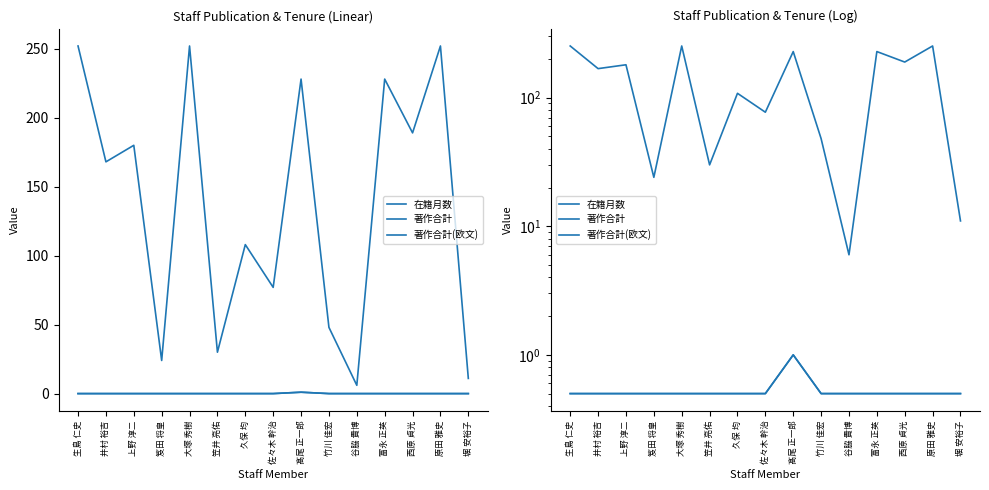

The value of 著作合計 at 堀 安裕子 is 0.5. True or false?

True